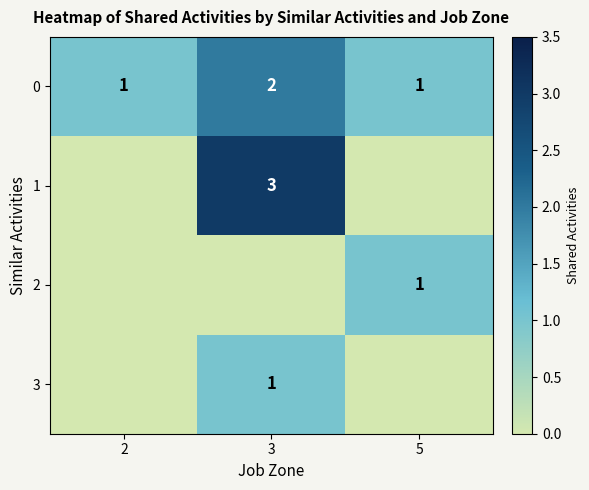

The value of 0 at 3 is 2. True or false?

True